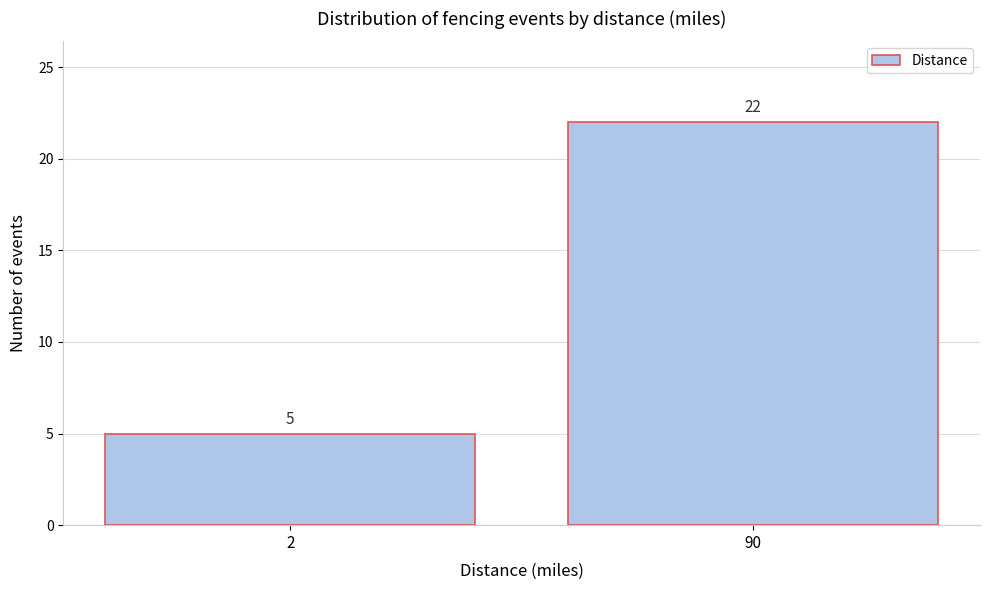

Reading left to right, extract all data points from this chart.

5	22